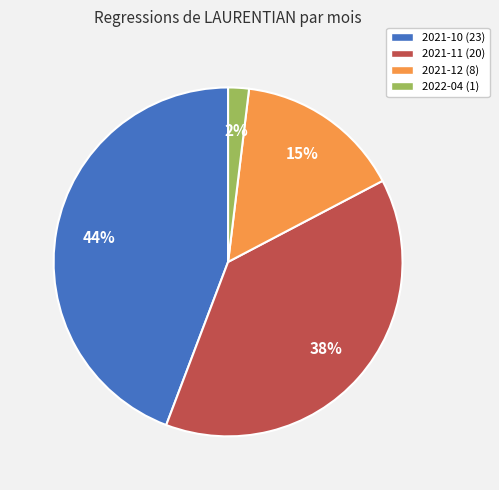

Is there any slice that represents more than half of the pie?

No